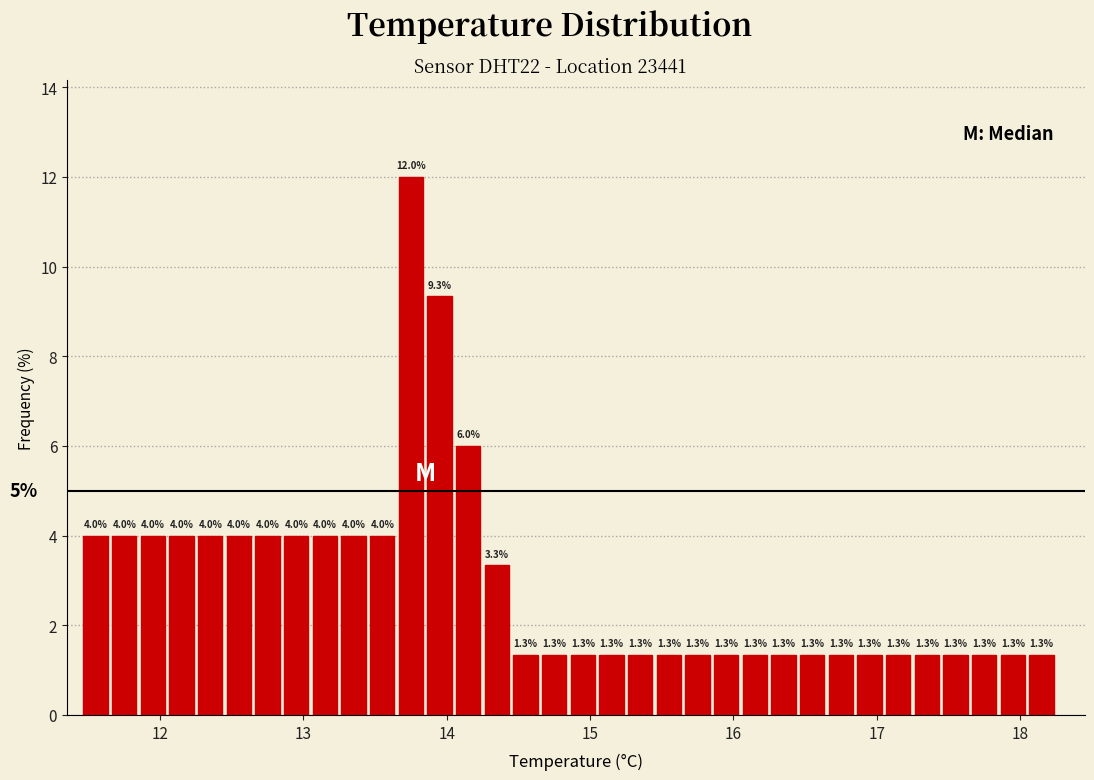

Around what value on the x-axis is the tallest bar? Give the approximate position of its centre, as read against the axis.

13.8